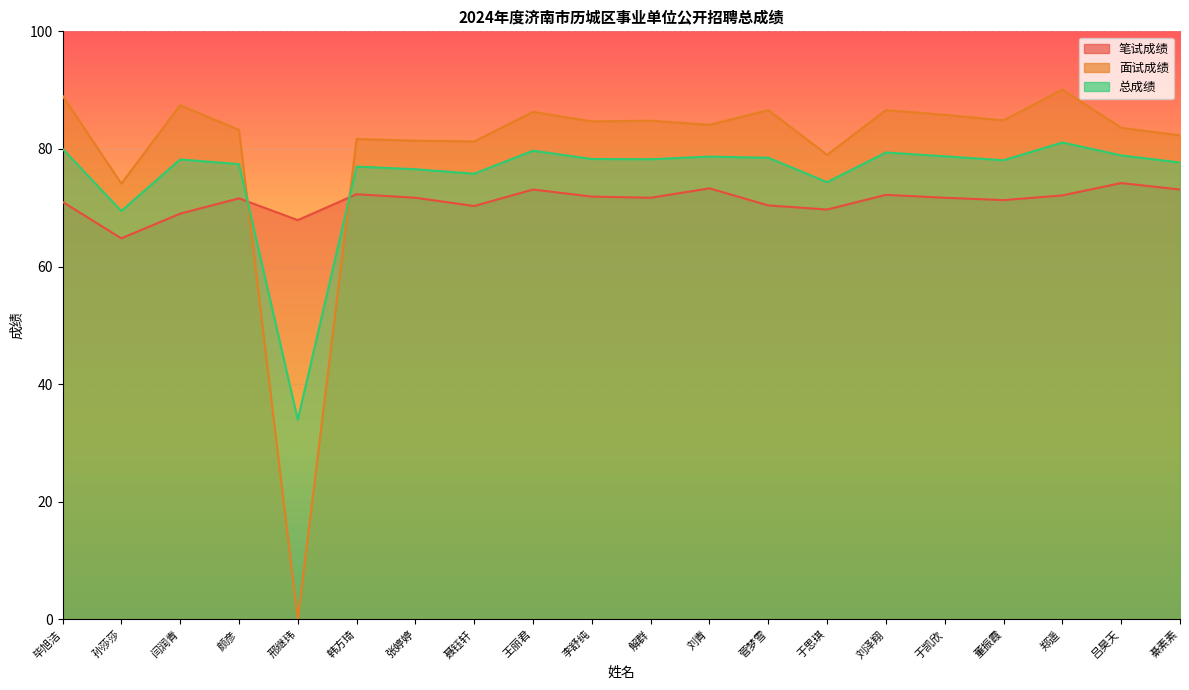

At which label does 总成绩 first exceed 78?

毕旭洁